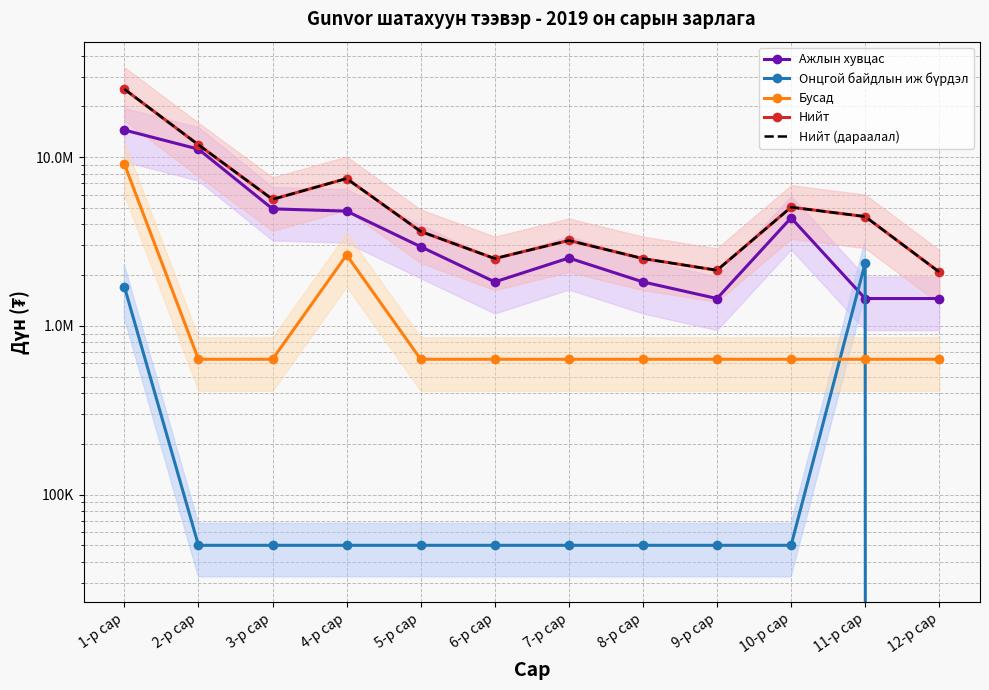

What is the total value across all series at 4-р сар?

22425498